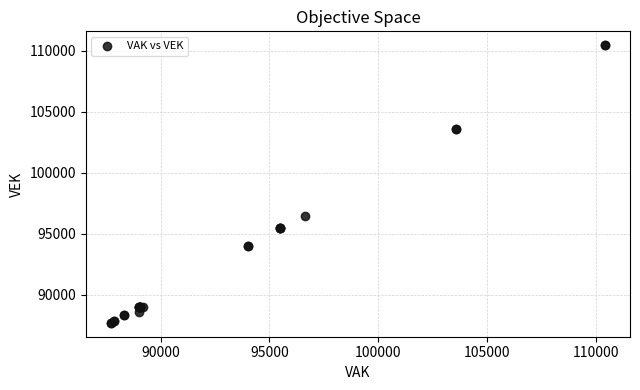

What Y value in the scatter plot is closest to 99067?

96426